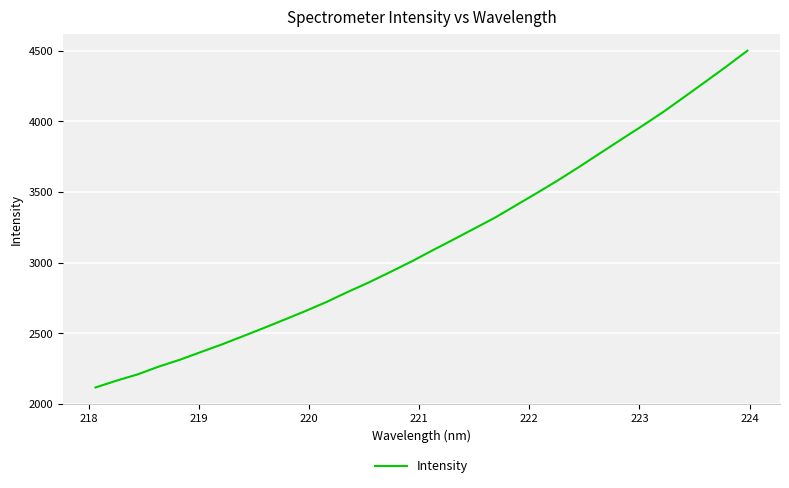

Does the chart have visible grid lines?

Yes